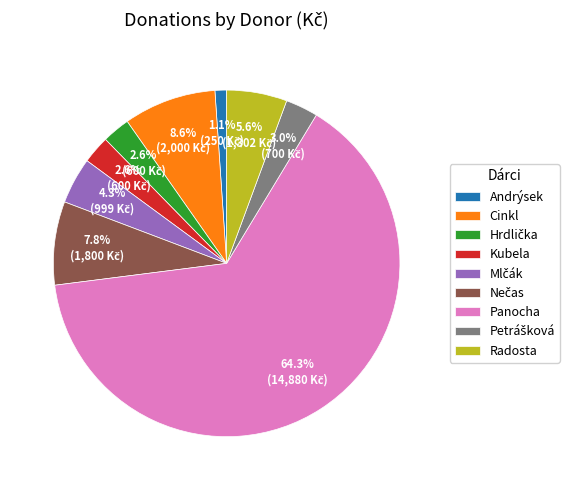

Which slice is the smallest?

Andrýsek